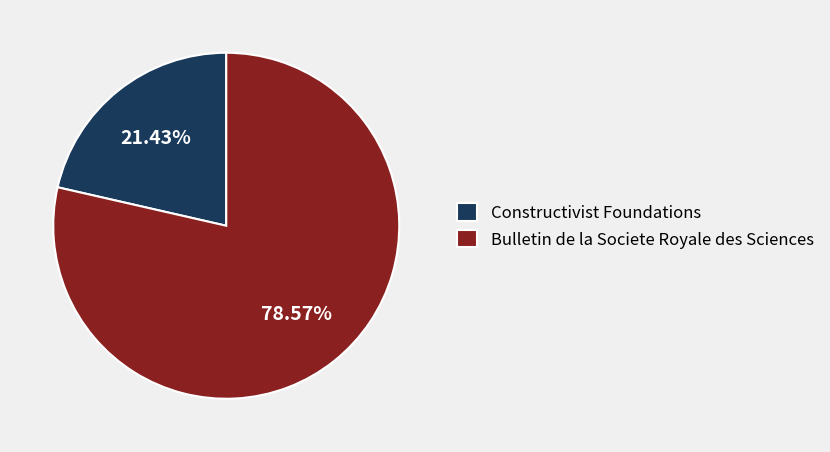

Rank the categories by value from highest to lowest.

Bulletin de la Societe Royale des Sciences, Constructivist Foundations